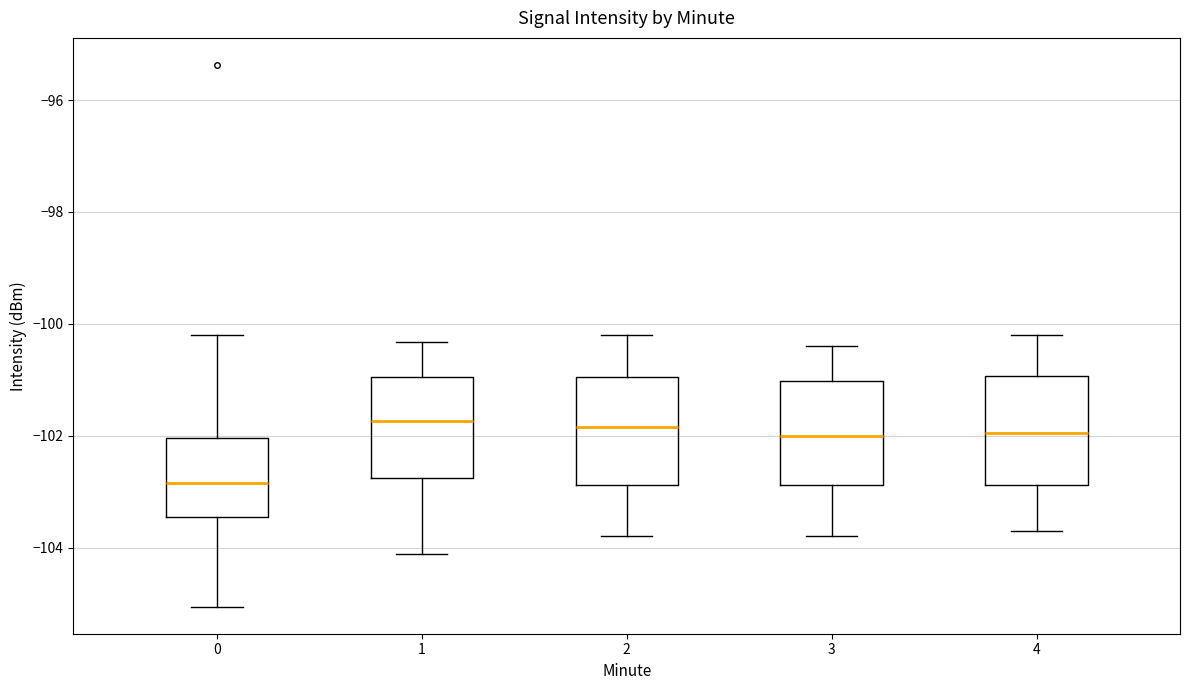

Reading left to right, transcribe this box plot: for each box, give where its median line is, the range the box spans, and where its two whiskers end, as read against the y-axis. The values are not printed on the chart, so give them approximately, as read against the axis.

0: median -102.8, box -103.4 to -102.0, whiskers -105.0 to -100.2
1: median -101.8, box -102.8 to -101.0, whiskers -104.2 to -100.4
2: median -101.8, box -102.8 to -101.0, whiskers -103.8 to -100.2
3: median -102.0, box -102.8 to -101.0, whiskers -103.8 to -100.4
4: median -102.0, box -102.8 to -101.0, whiskers -103.6 to -100.2